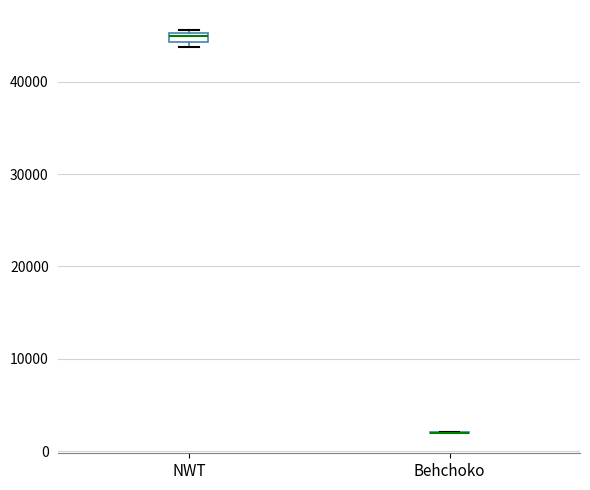

Where is the upper edge of the box for NWT on the y-axis? The values are not printed on the chart, so give them approximately, as read against the axis.

45000